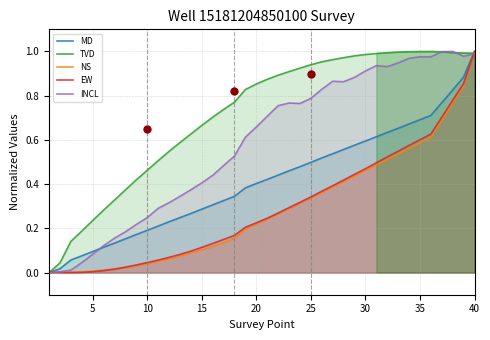

List the series in order of their peak value, lowest first.

MD, TVD, NS, EW, INCL